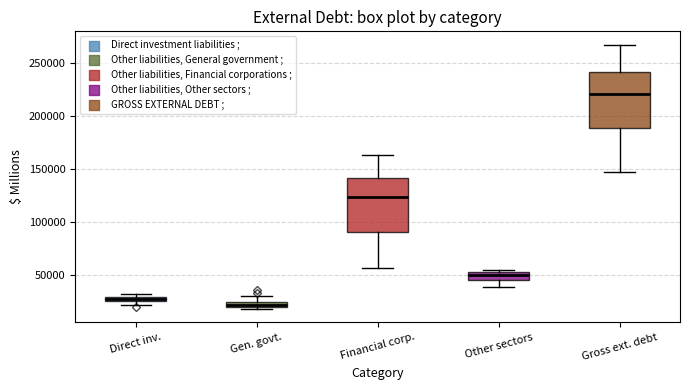

Where is the lower edge of the box for Gen. govt. on the y-axis? The values are not printed on the chart, so give them approximately, as read against the axis.

20000